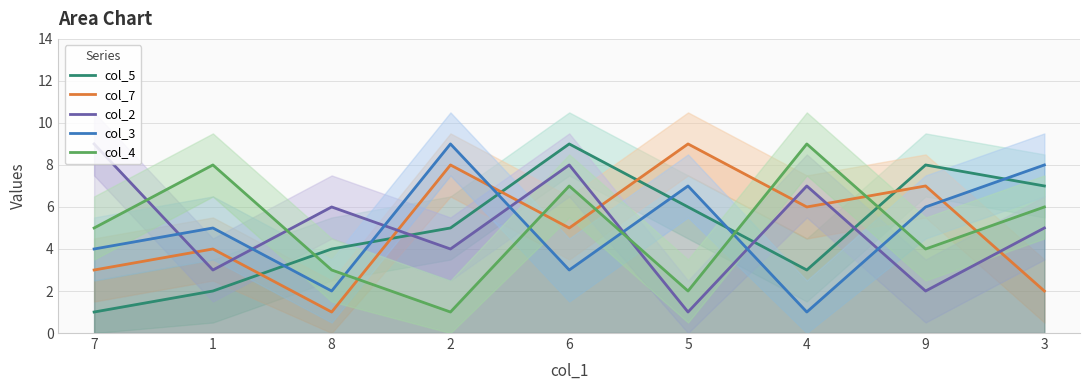

True or false: col_4 has more than 1 points higher than both neighbors.

True